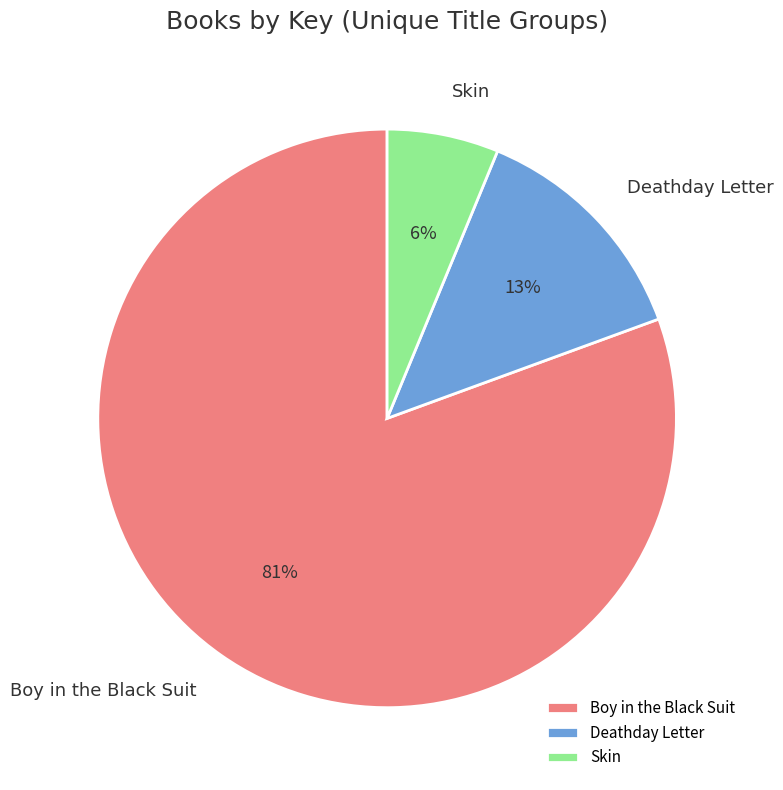

True or false: Deathday Letter accounts for 2% of the total.

False